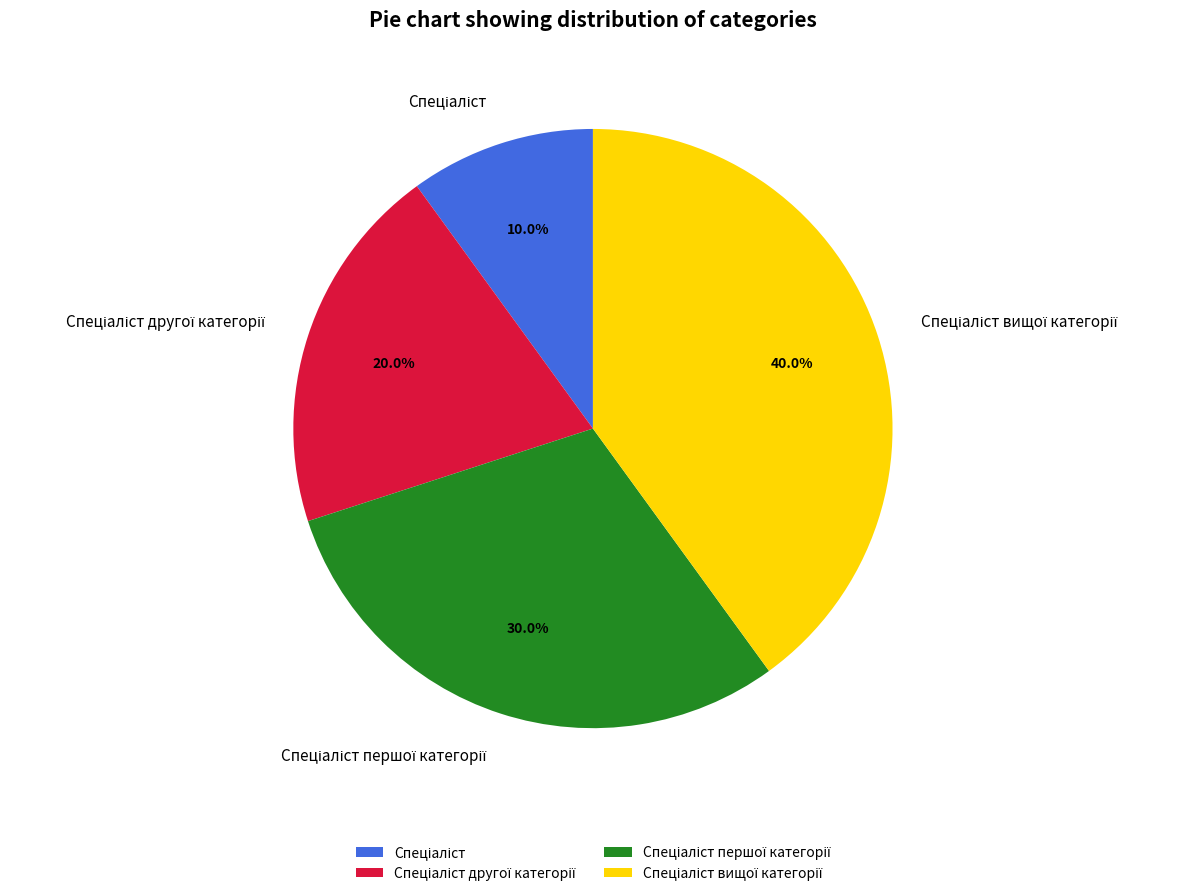

How many slices are in this pie chart?

4